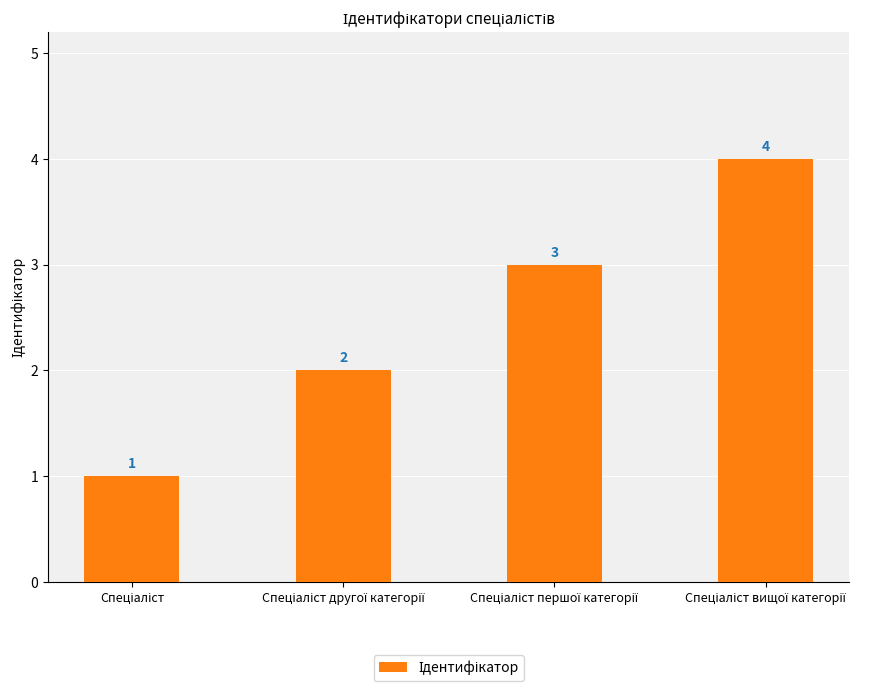

Reading right to left, list all the values displayed in this chart.

4	3	2	1